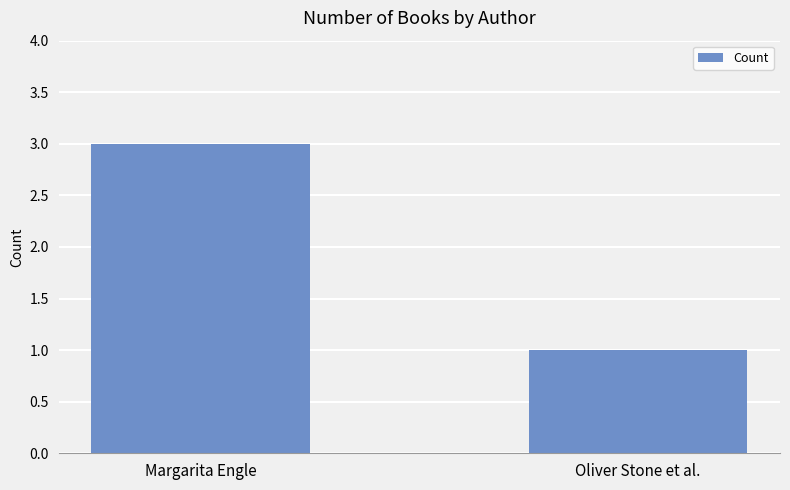

Is it true that the value at Oliver Stone et al. is 2?

False